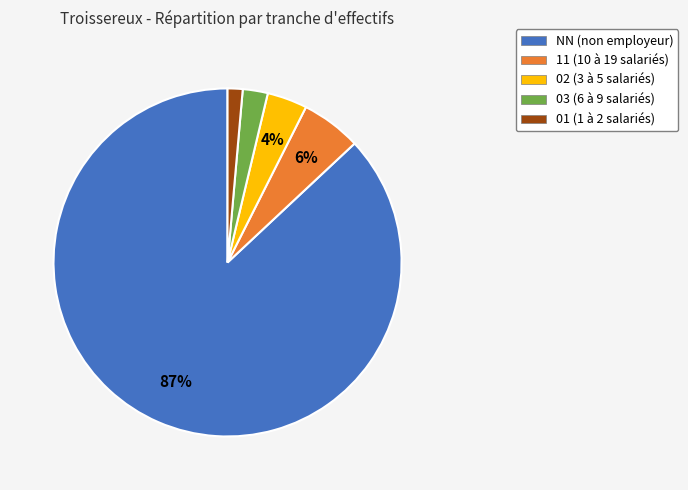

How many segments does this pie chart have?

5